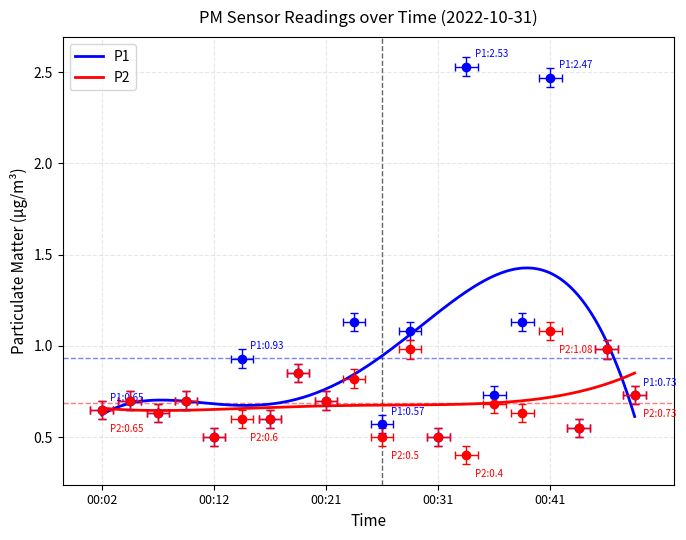

What are all the series names shown in the legend?

P1, P2